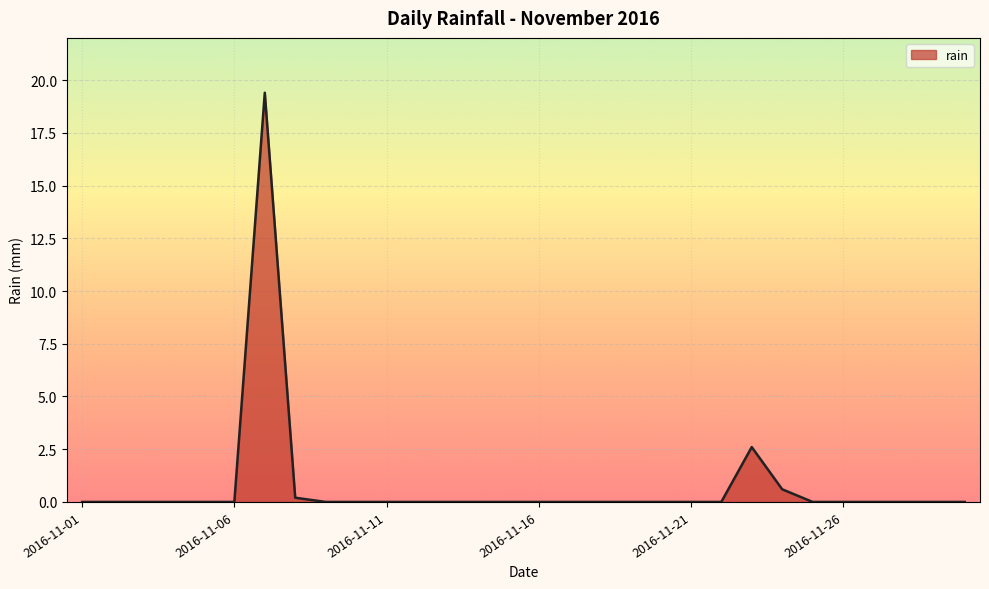

Does the chart display data point markers on the line(s)?

No